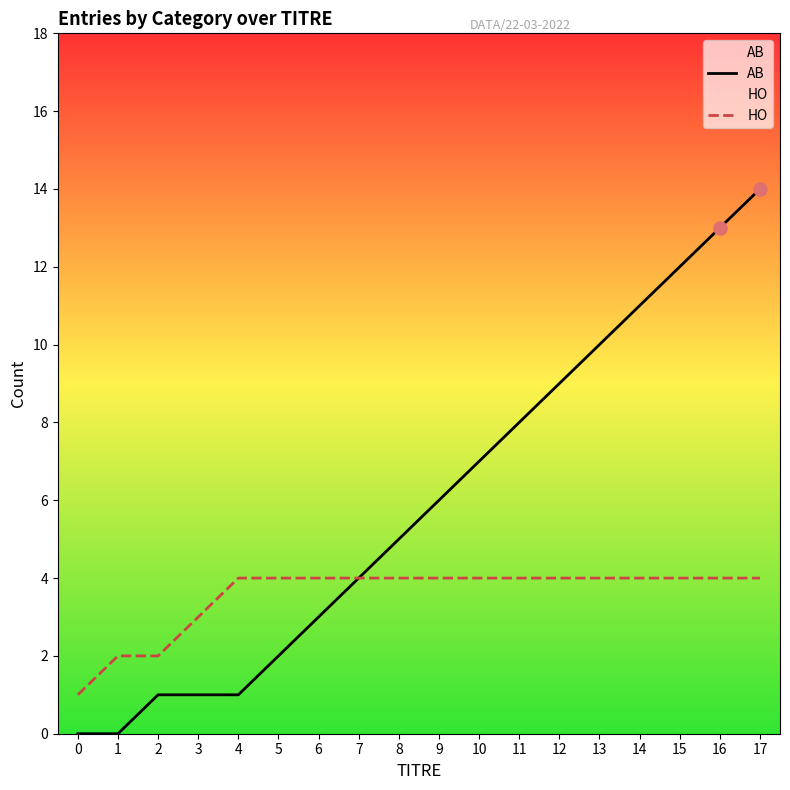

Which series reaches the maximum Y coordinate?

AB